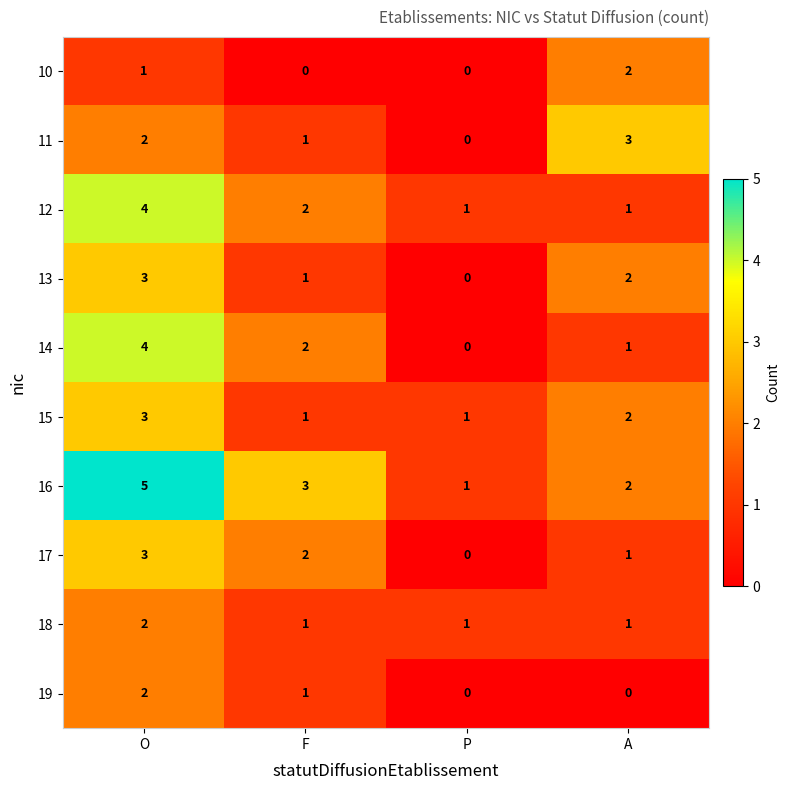

What is the maximum value shown in the chart?

5